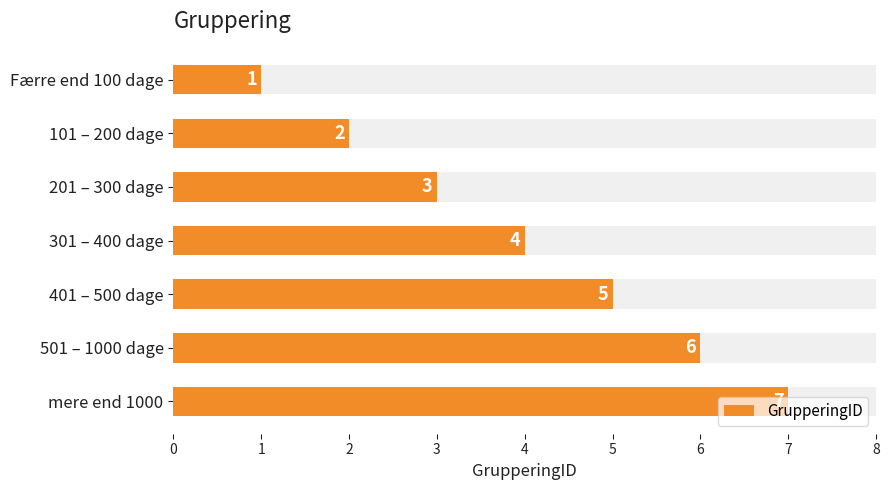

How many values are between 2 and 6?

5